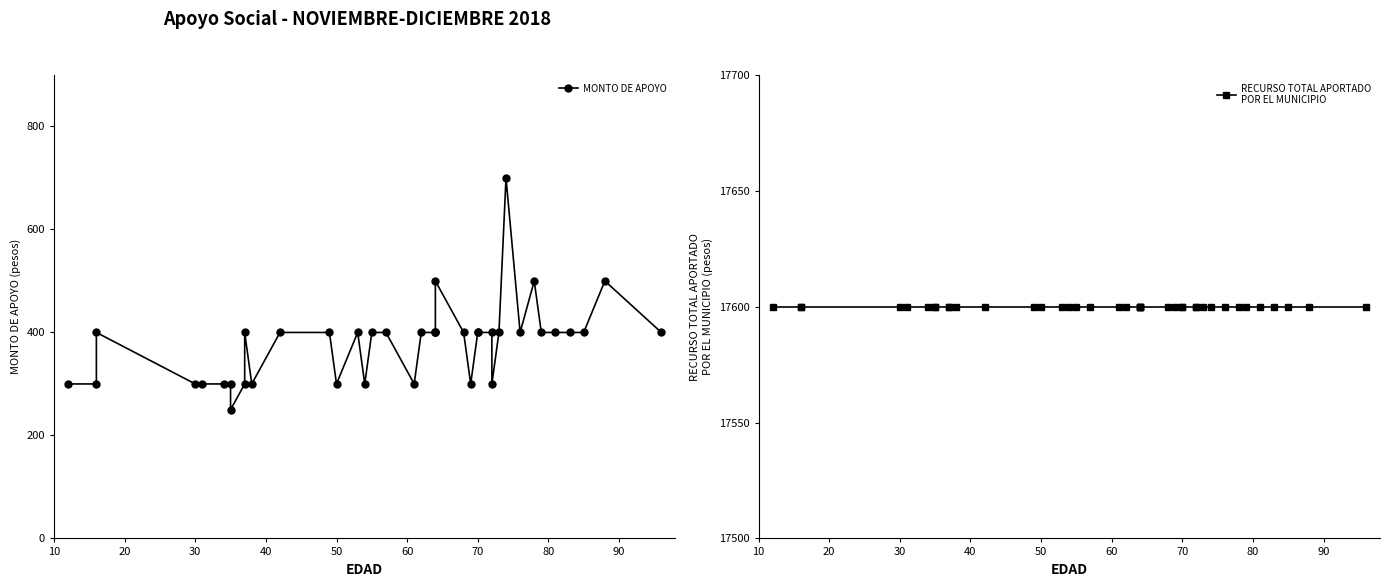

Which series has the largest total across all categories?

RECURSO TOTAL APORTADO
POR EL MUNICIPIO